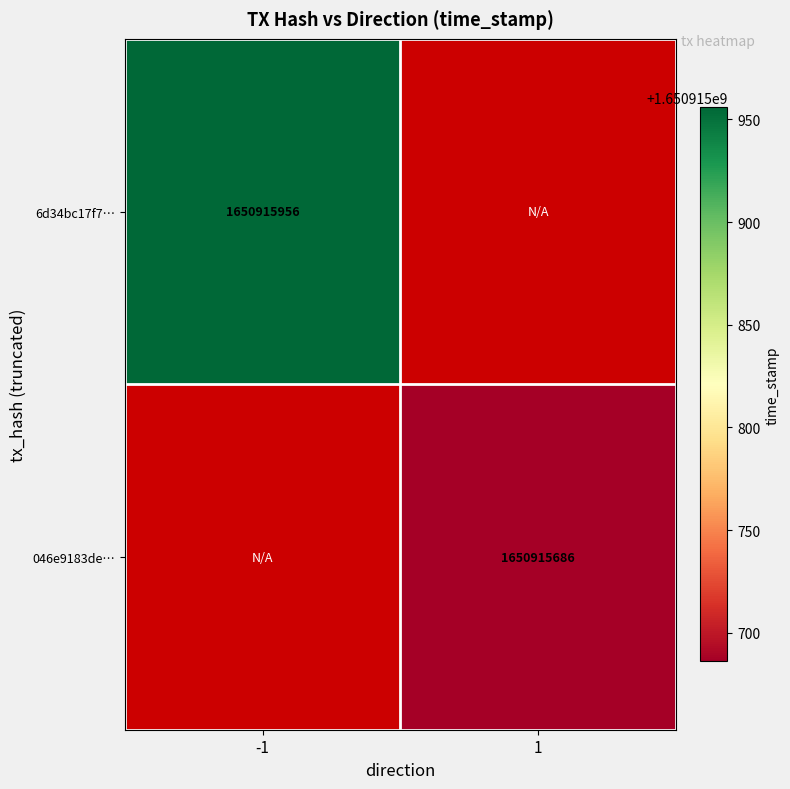

Between time_stamp and direction, which is larger?

time_stamp